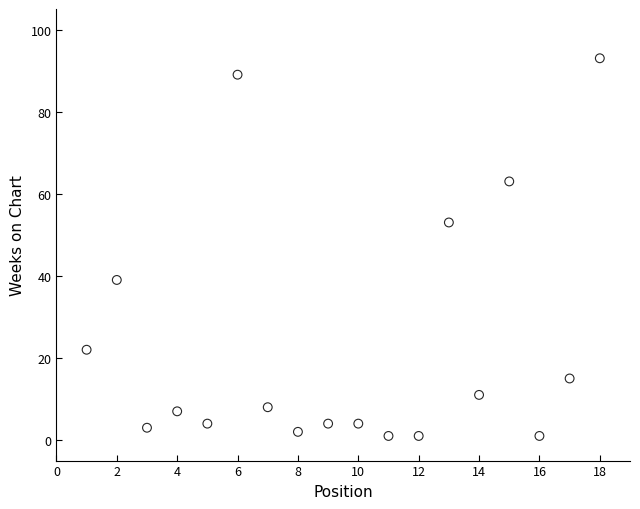

What Y value in the scatter plot is closest to 47?

53